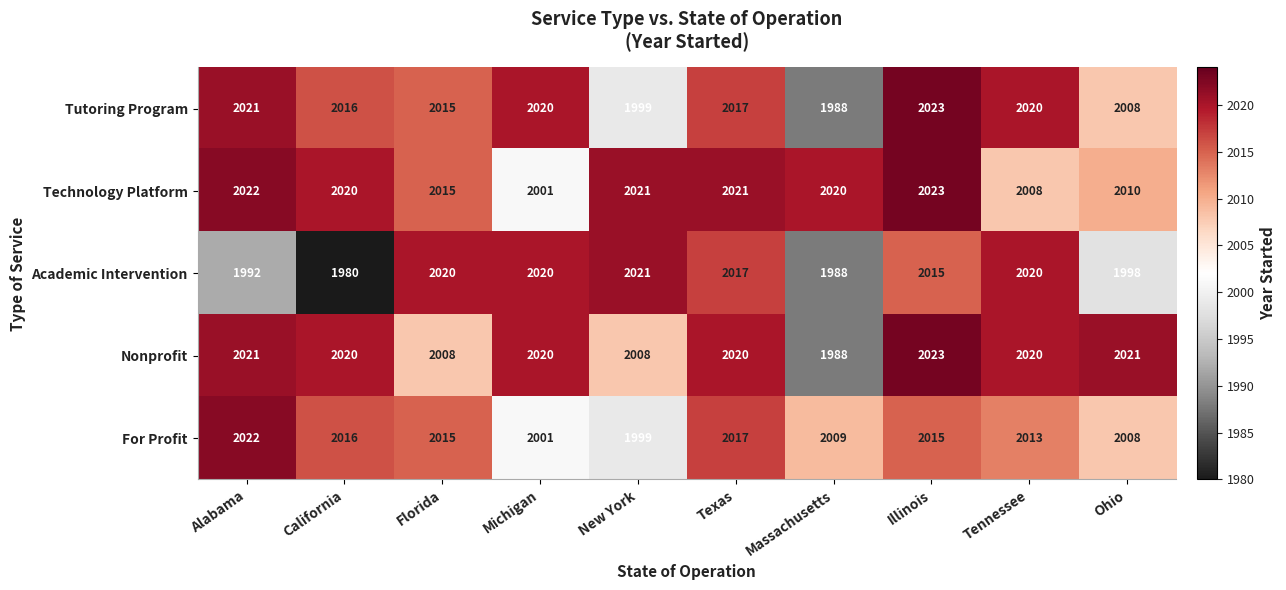

Which series has the largest range (max minus min)?

Academic Intervention